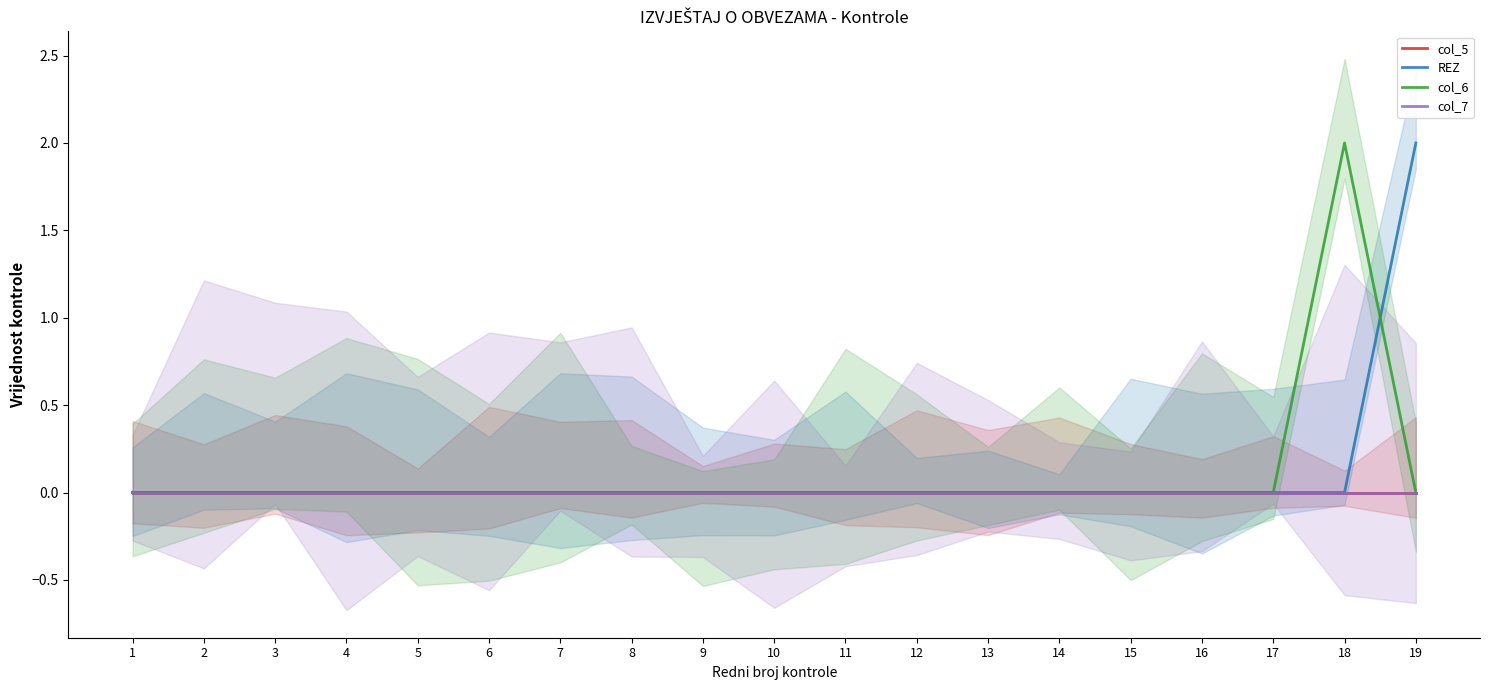

Is it true that col_6 equals 1 at 19?

False